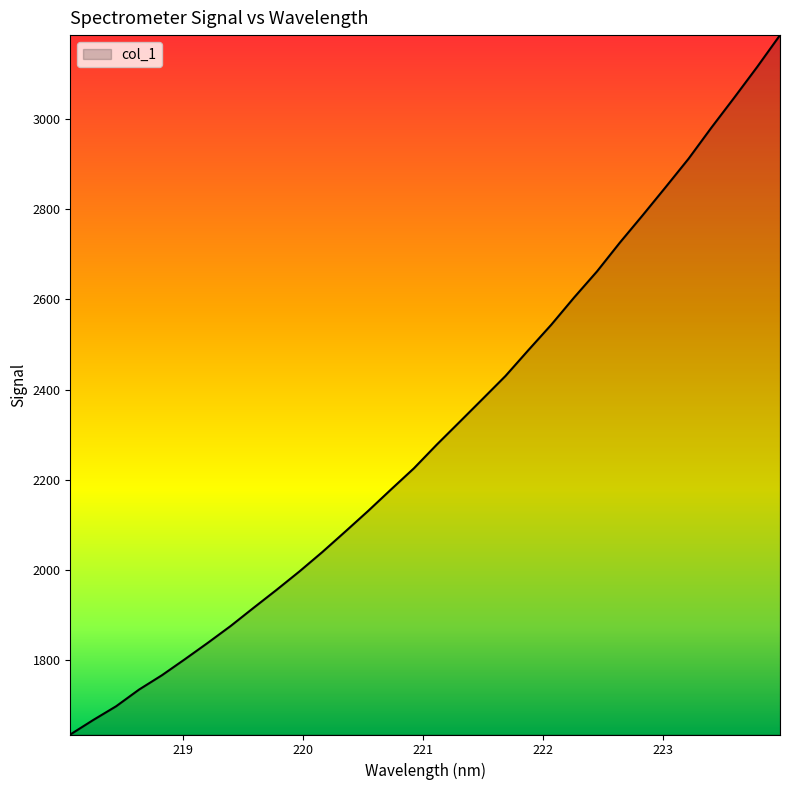

What is the difference between the maximum and minimum values?

1551.8